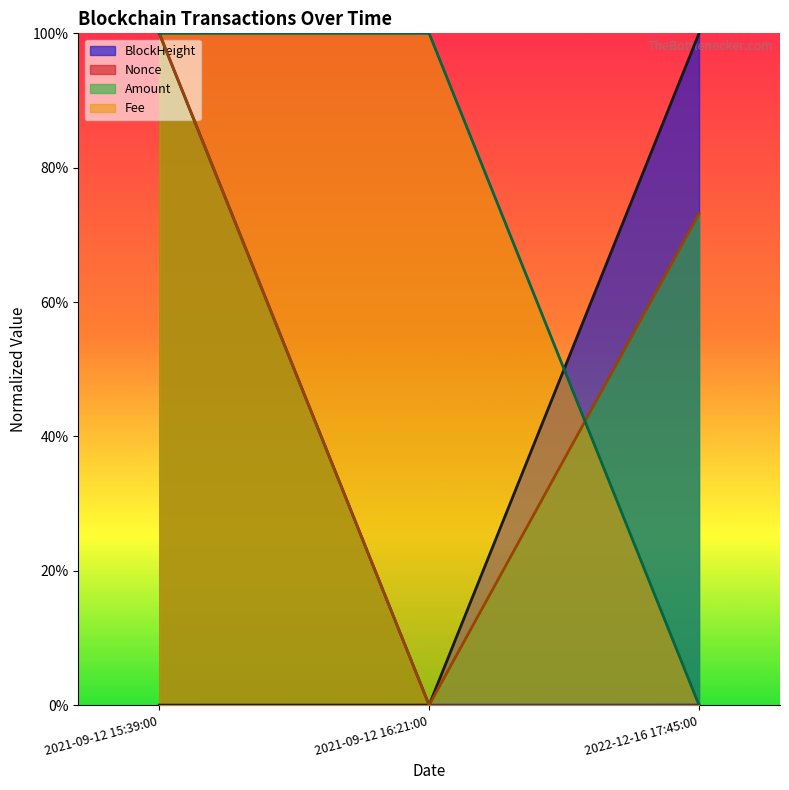

What is the difference between the highest and lowest values at 2022-12-16 17:45:00?

1.0